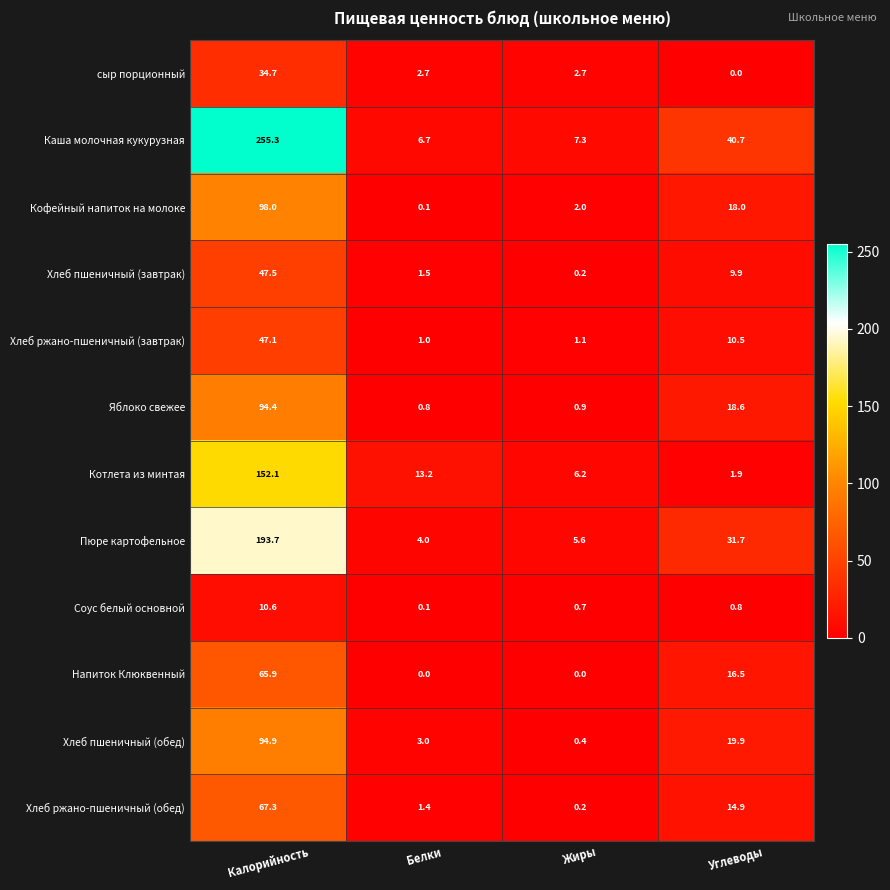

Rank the categories by Хлеб ржано-пшеничный (обед) value from lowest to highest.

Жиры, Белки, Углеводы, Калорийность